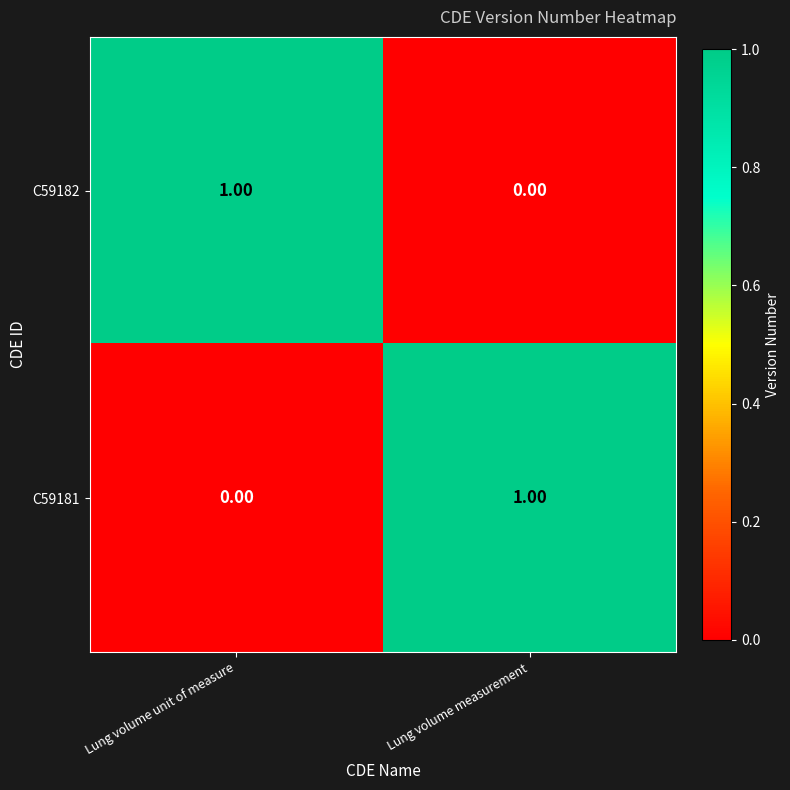

At which label does C59181 reach its peak?

Lung volume measurement